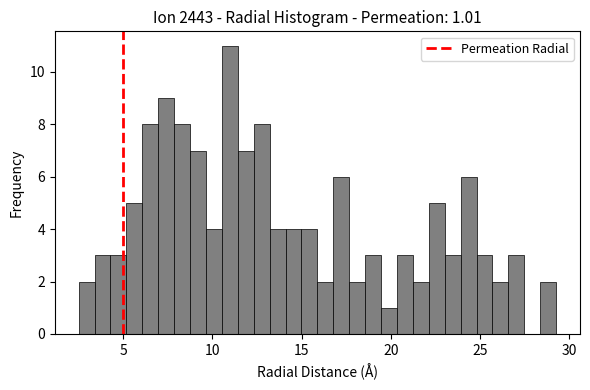

Read against the x-axis, roughly where is the centre of the tallest bar?

11.0